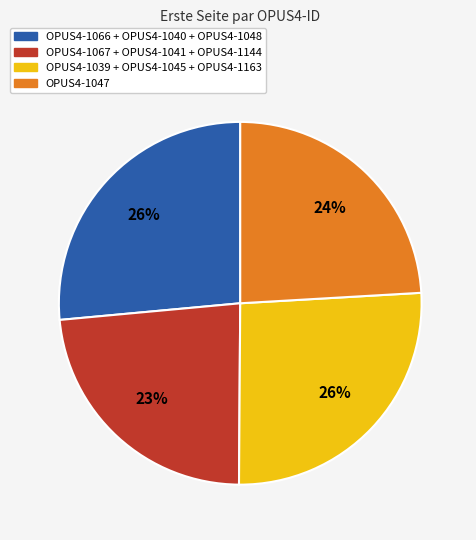

To the nearest percent, what is the average slice percentage?

25%